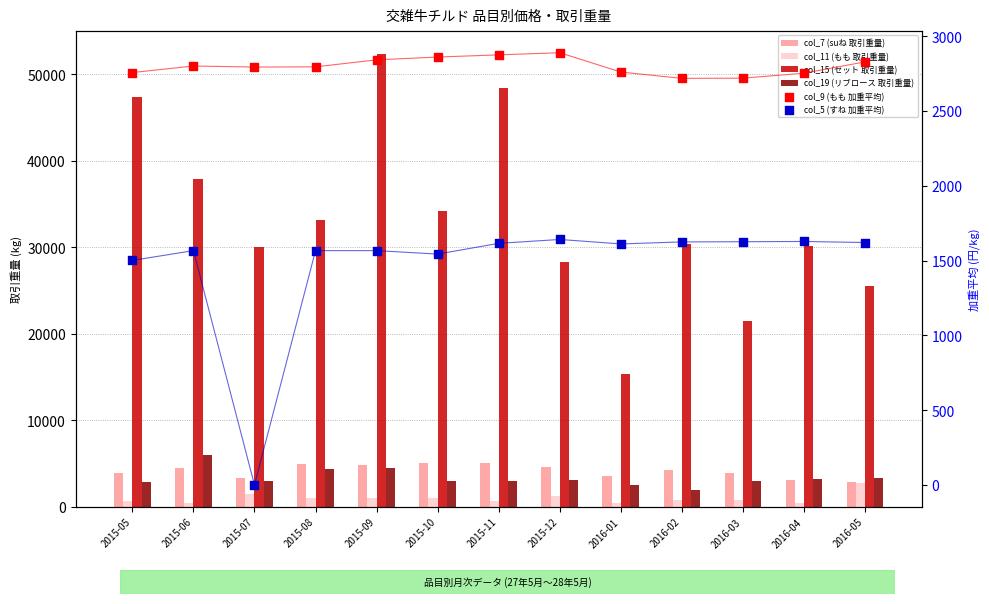

What are all the series names shown in the legend?

col_7 (suね 取引重量), col_11 (もも 取引重量), col_15 (セット 取引重量), col_19 (リブロース 取引重量), col_9 (もも 加重平均), col_5 (すね 加重平均)